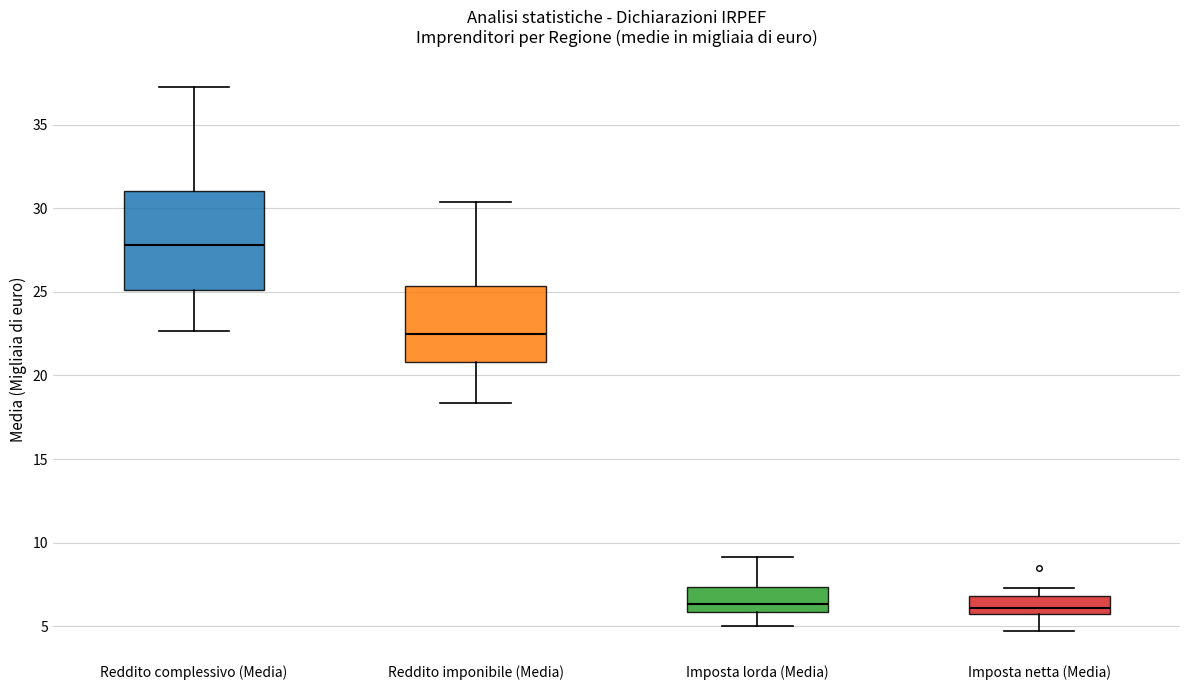

Reading left to right, read every box against the y-axis: the position of its median line, the range the box covers, and the ends of its whiskers. The values are not printed on the chart, so give them approximately, as read against the axis.

Reddito complessivo (Media): median 28.0, box 25.0 to 31.0, whiskers 22.5 to 37.5
Reddito imponibile (Media): median 22.5, box 21.0 to 25.5, whiskers 18.5 to 30.5
Imposta lorda (Media): median 6.5, box 6.0 to 7.5, whiskers 5.0 to 9.0
Imposta netta (Media): median 6.0 (just above the box's lower edge), box 6.0 to 7.0, whiskers 4.5 to 7.5